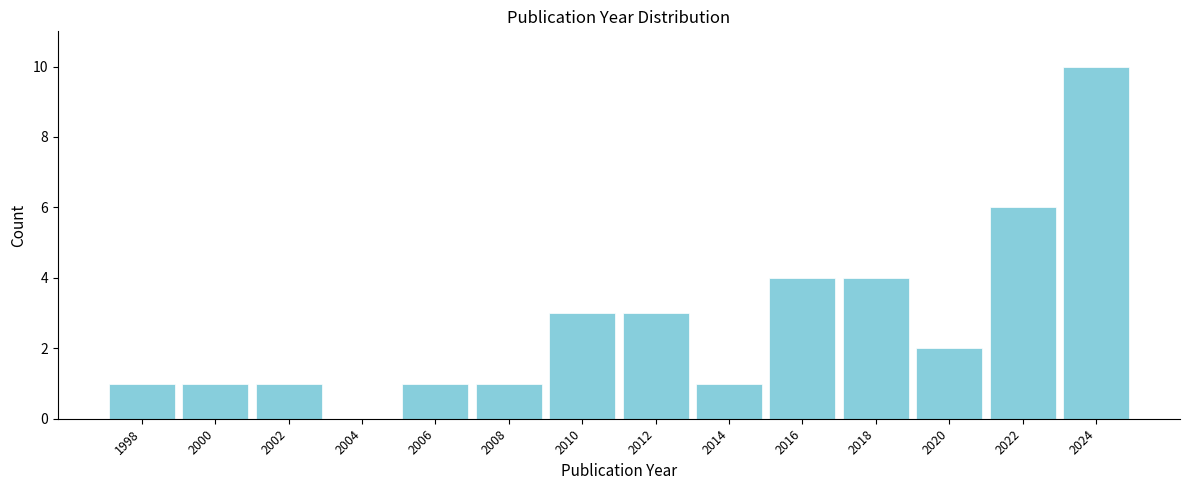

Reading left to right, transcribe this chart: for each bar, give the range it covers on the x-axis and its height. The values are not printed on the chart, so give them approximately, as read against the axis.

1997 to 1999: 1
1999 to 2001: 1
2001 to 2003: 1
2003 to 2005: 0
2005 to 2007: 1
2007 to 2009: 1
2009 to 2011: 3
2011 to 2013: 3
2013 to 2015: 1
2015 to 2017: 4
2017 to 2019: 4
2019 to 2021: 2
2021 to 2023: 6
2023 to 2025: 10